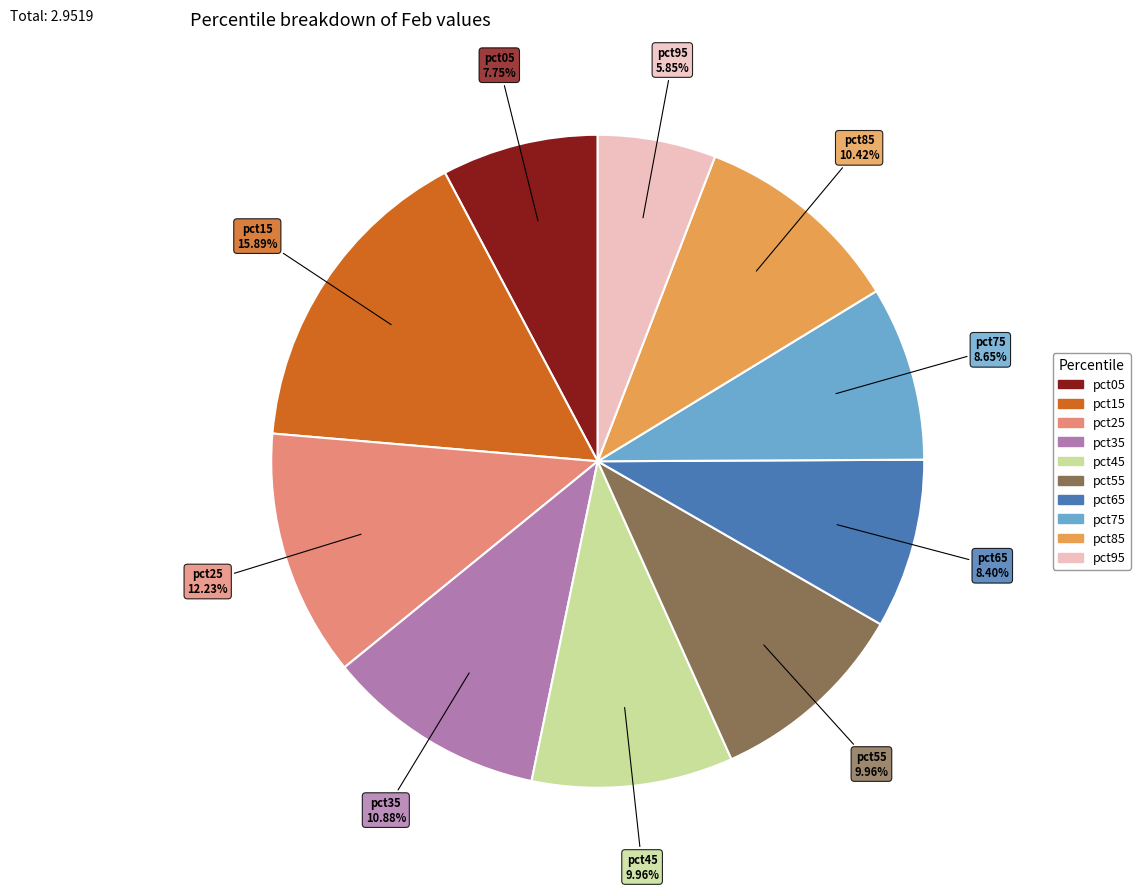

How many segments does this pie chart have?

10